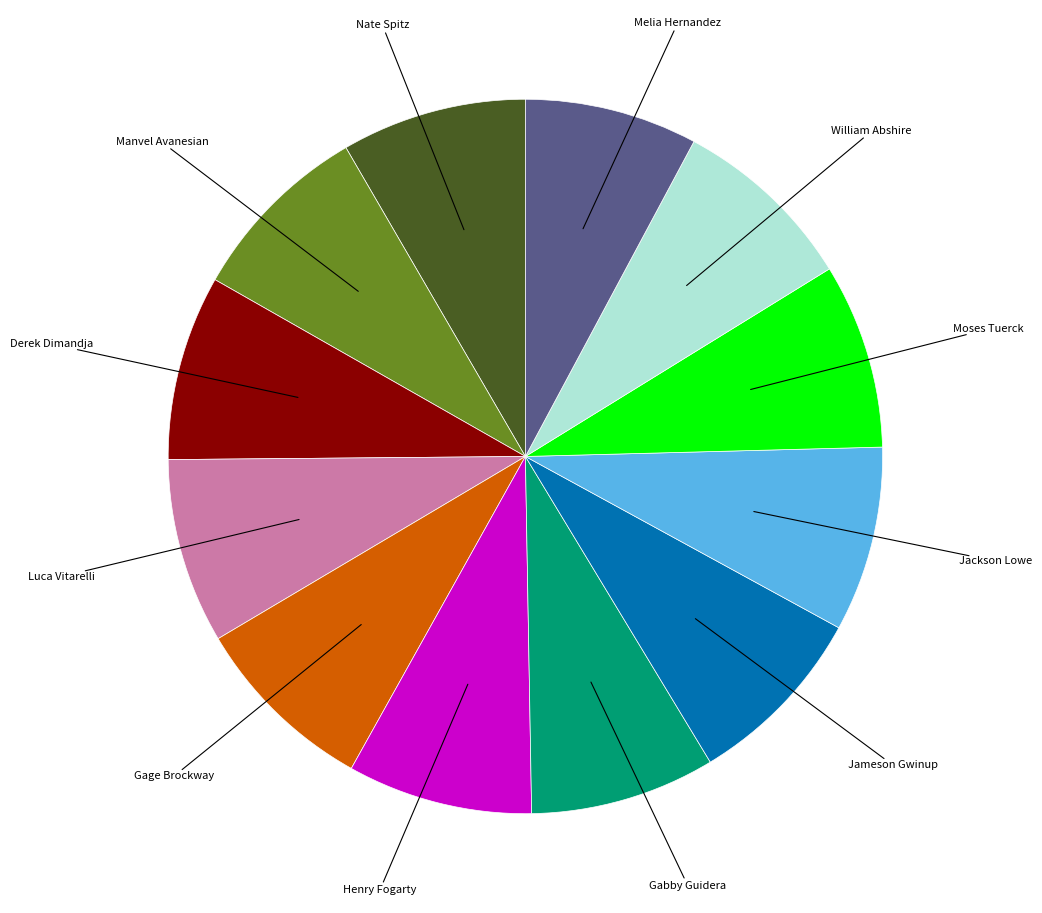

Is there any slice that represents more than half of the pie?

No